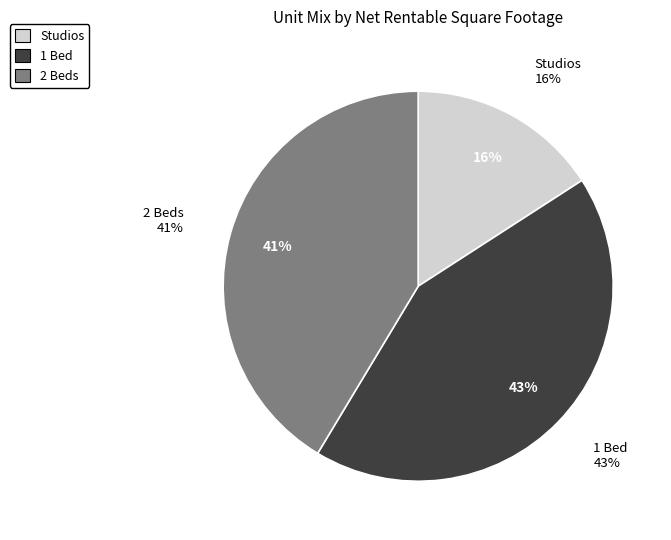

Combined, what portion of the pie is Studios and 1 Bed?

58.6%